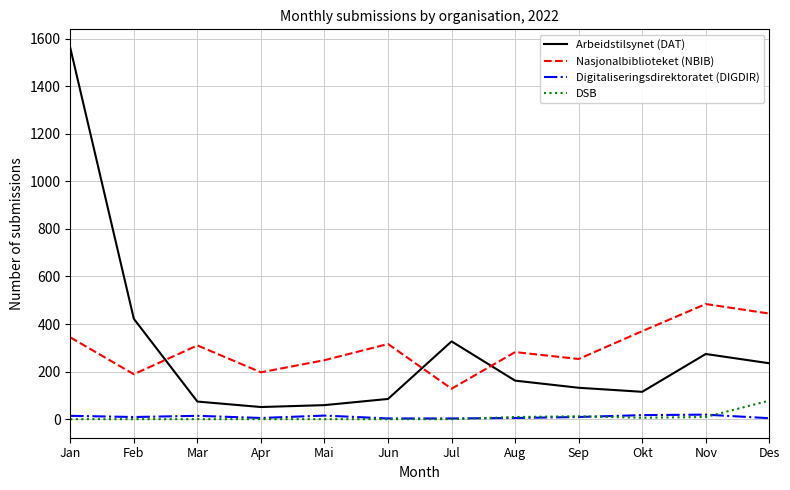

True or false: DSB and Arbeidstilsynet (DAT) intersect in this chart.

False